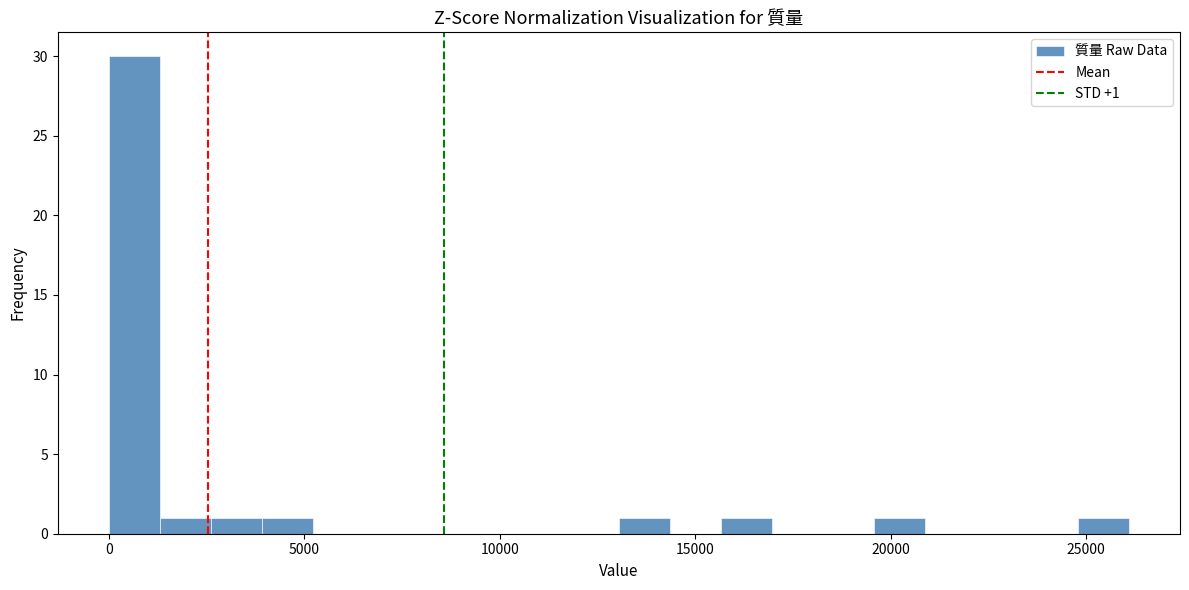

Read against the x-axis, roughly where is the centre of the tallest bar?

500